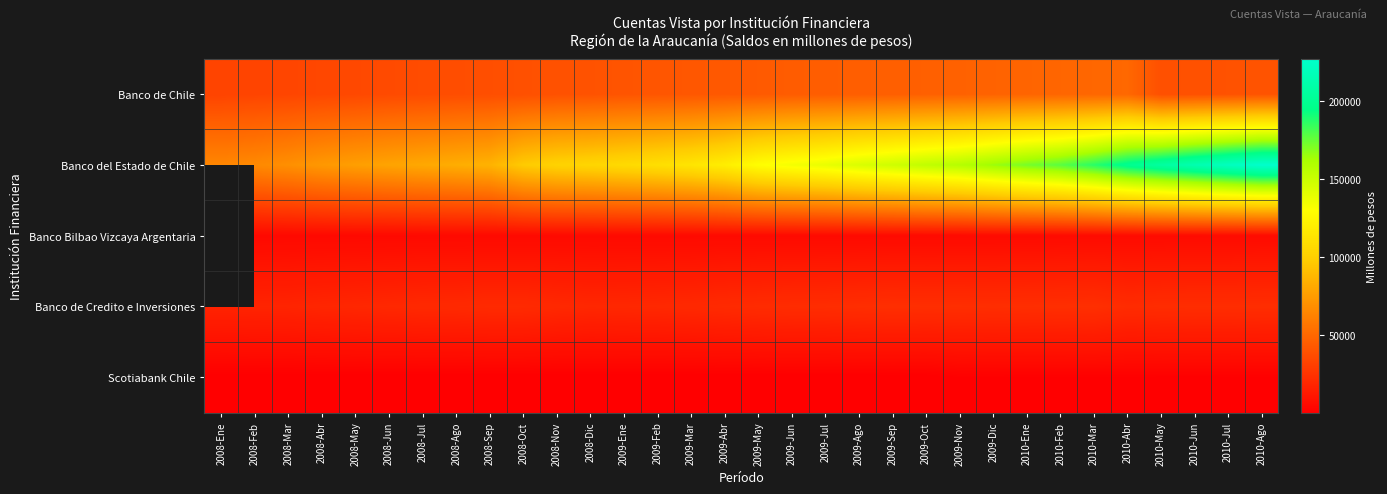

Rank the series by their maximum value, from highest to lowest.

Banco del Estado de Chile, Banco de Chile, Banco Bilbao Vizcaya Argentaria, Banco de Credito e Inversiones, Scotiabank Chile